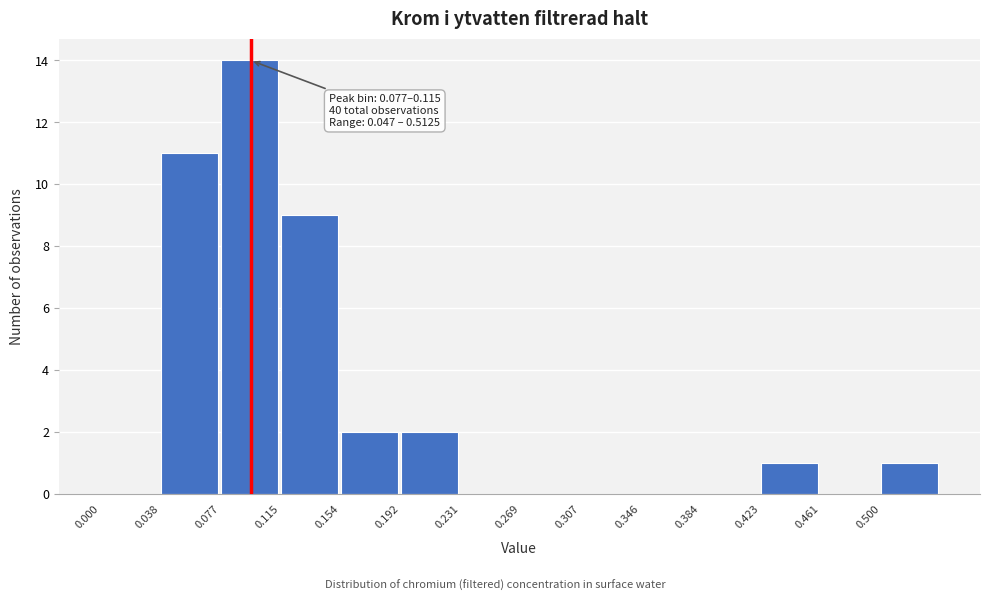

Which range on the x-axis has the tallest bar?

0.075 to 0.115